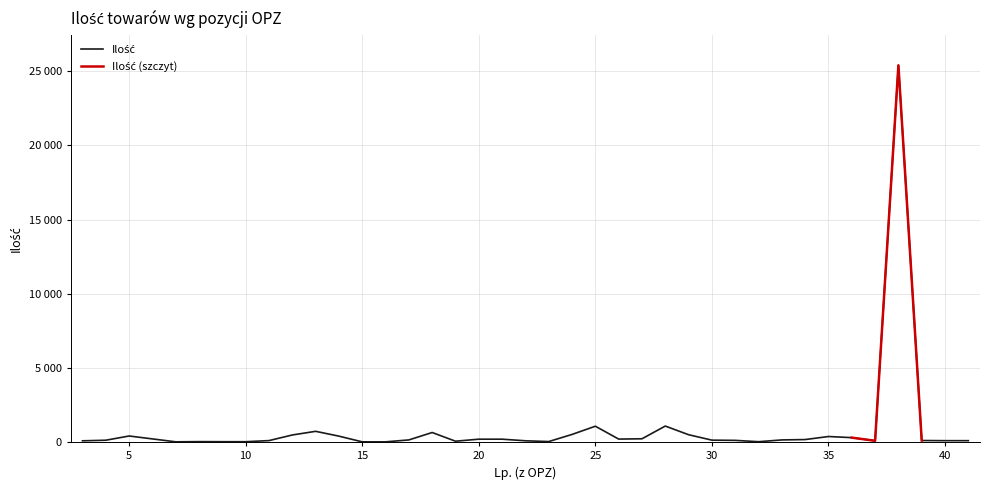

What value does the data have at 40?

100